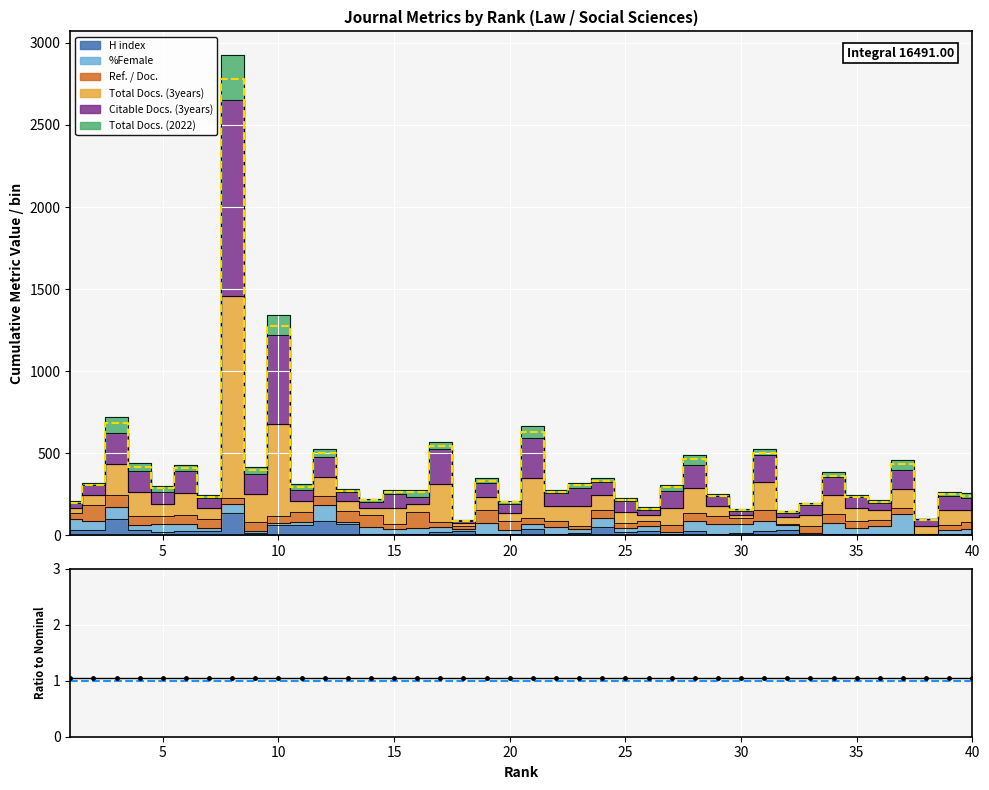

Read the value at 10.

684.0